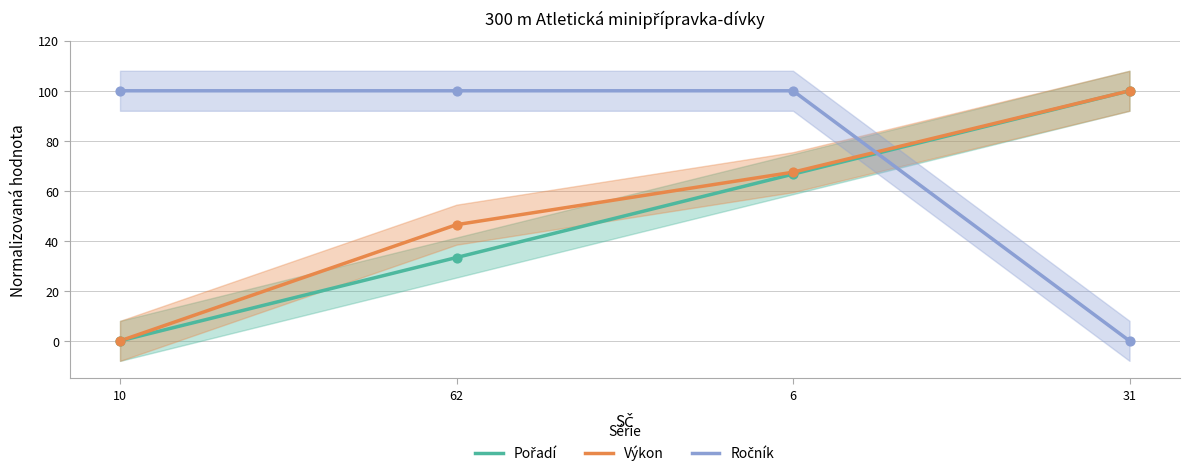

Which series has the largest Y range (max minus min)?

Výkon